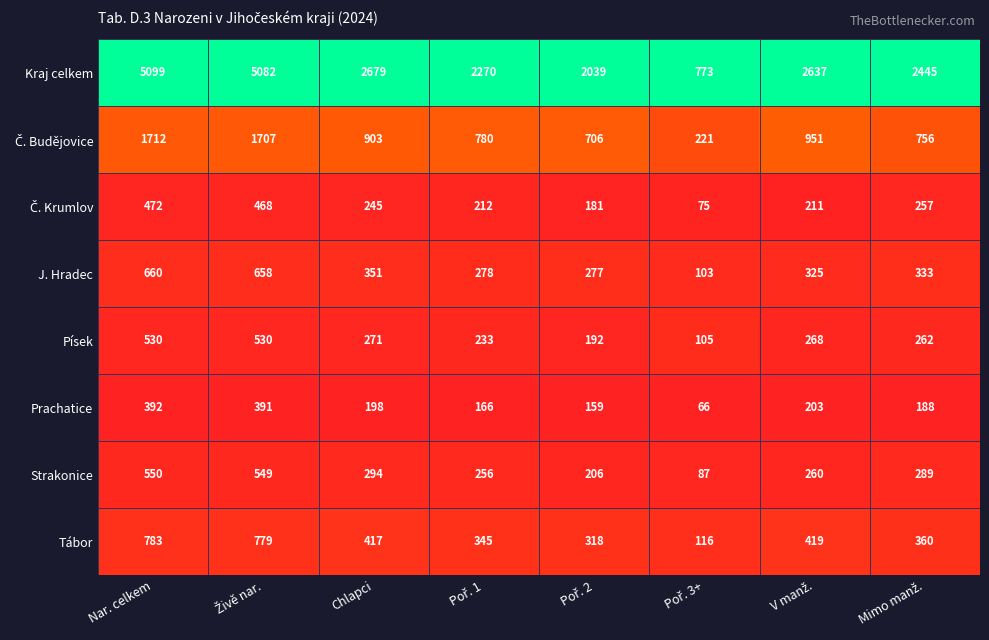

What is the minimum value shown in the chart?

66